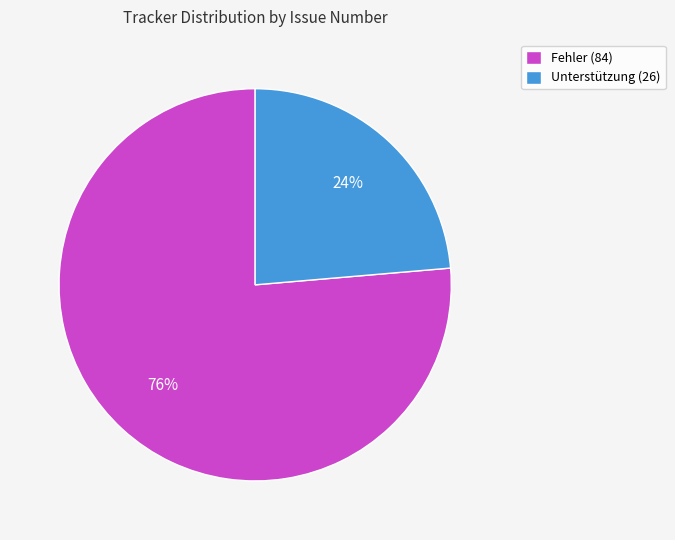

True or false: Fehler (84) accounts for 76% of the total.

True